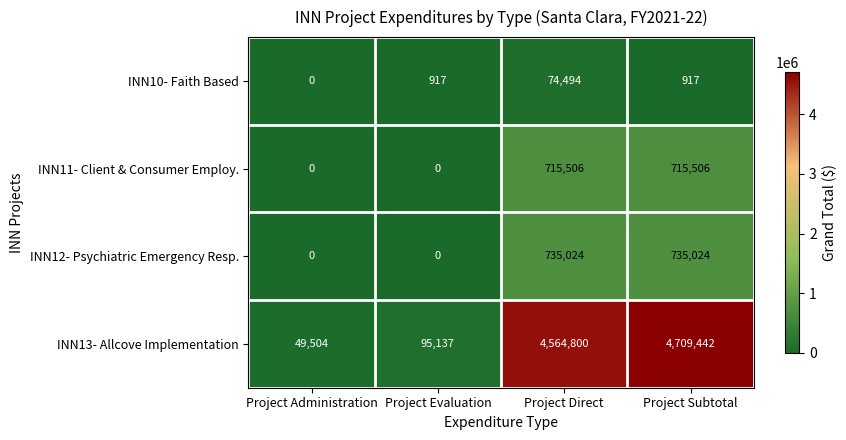

Reading left to right, extract all data points from this chart.

INN10- Faith Based: 0	917	74494	917
INN11- Client & Consumer Employ.: 0	0	715506	715506
INN12- Psychiatric Emergency Resp.: 0	0	735024	735024
INN13- Allcove Implementation: 49504	95137	4564800	4709442